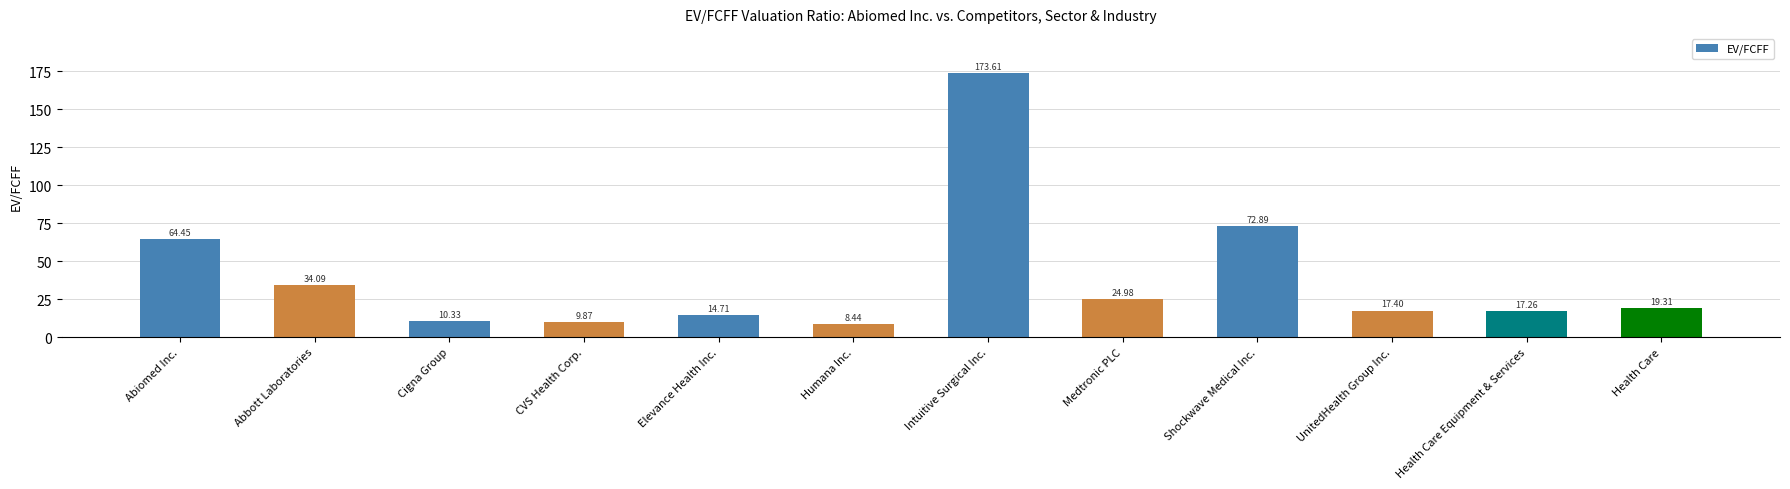

Reading left to right, what are all the values shown in this chart?

64.5	34.1	10.3	9.9	14.7	8.4	173.6	25.0	72.9	17.4	17.3	19.3